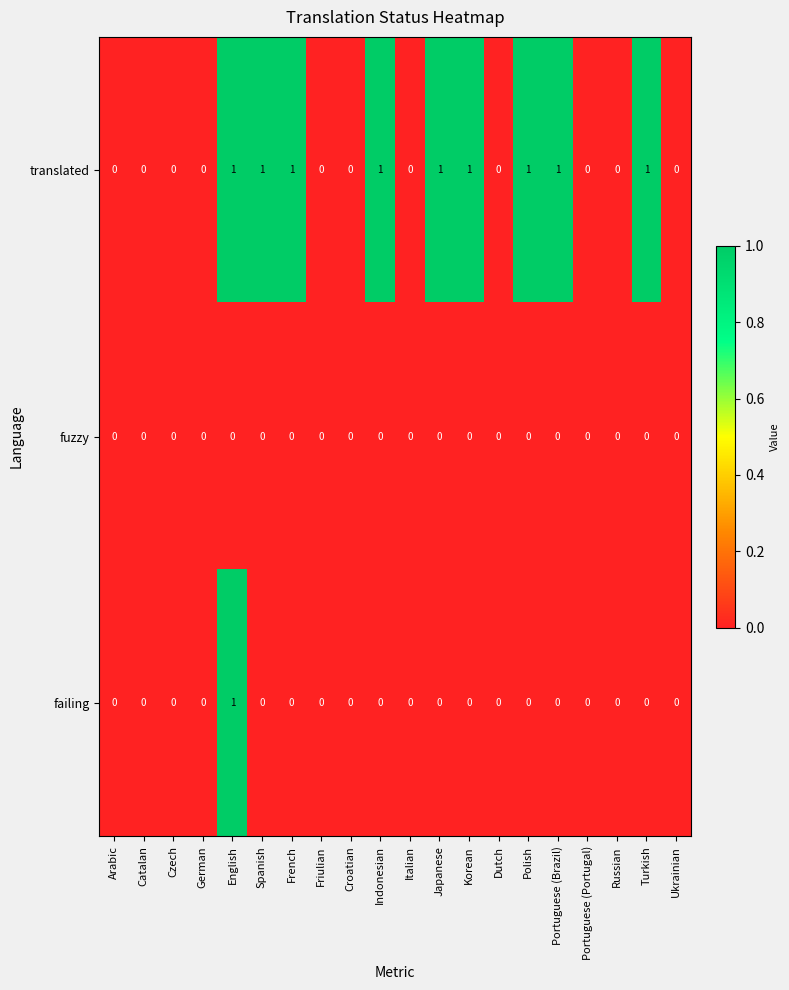

True or false: failing has a value of 0 at Portuguese (Brazil).

True